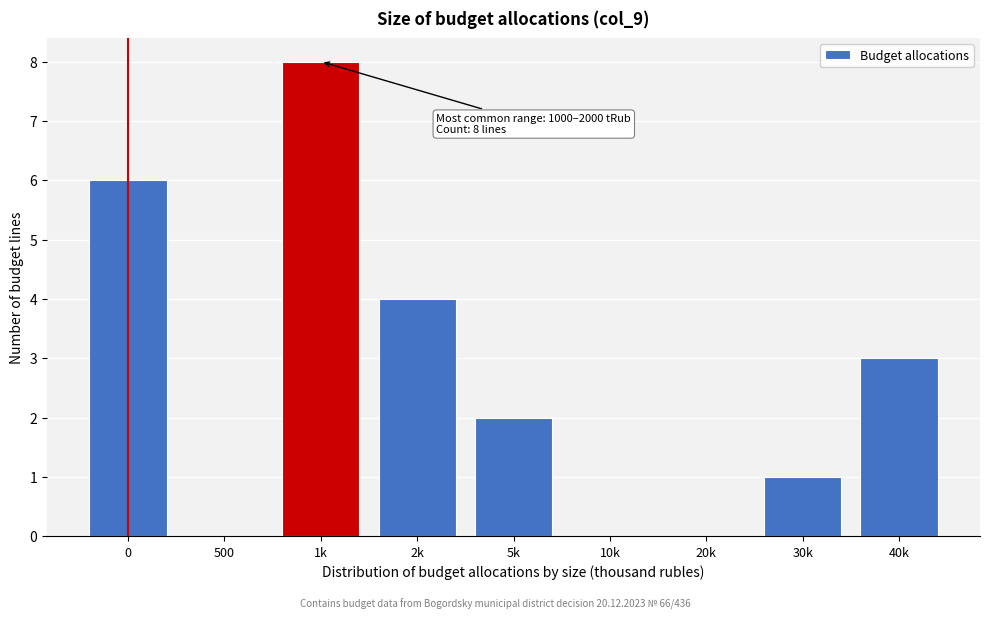

Reading right to left, what are all the values shown in this chart?

40k=3	30k=1	20k=0	10k=0	5k=2	2k=4	1k=8	500=0	0=6